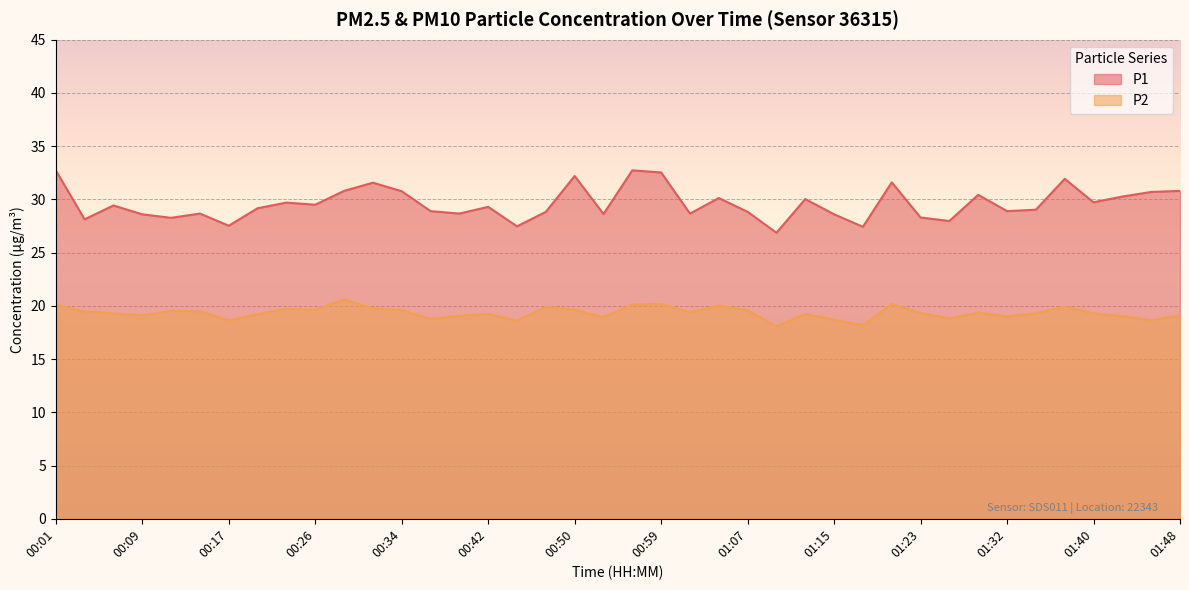

True or false: P2 and P1 intersect in this chart.

False